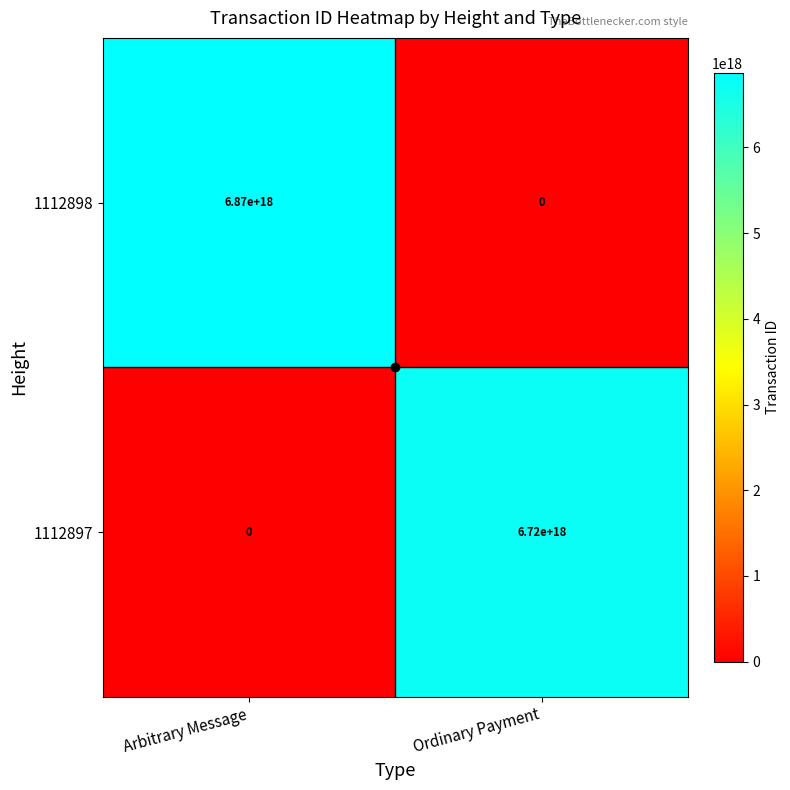

How many series are shown in this chart?

2